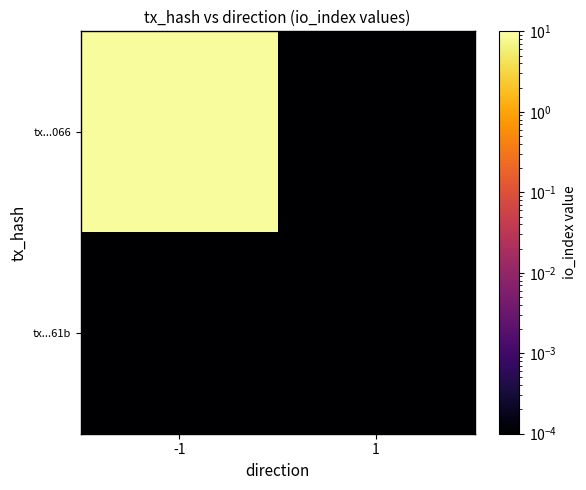

What is the greatest value displayed?

9.0